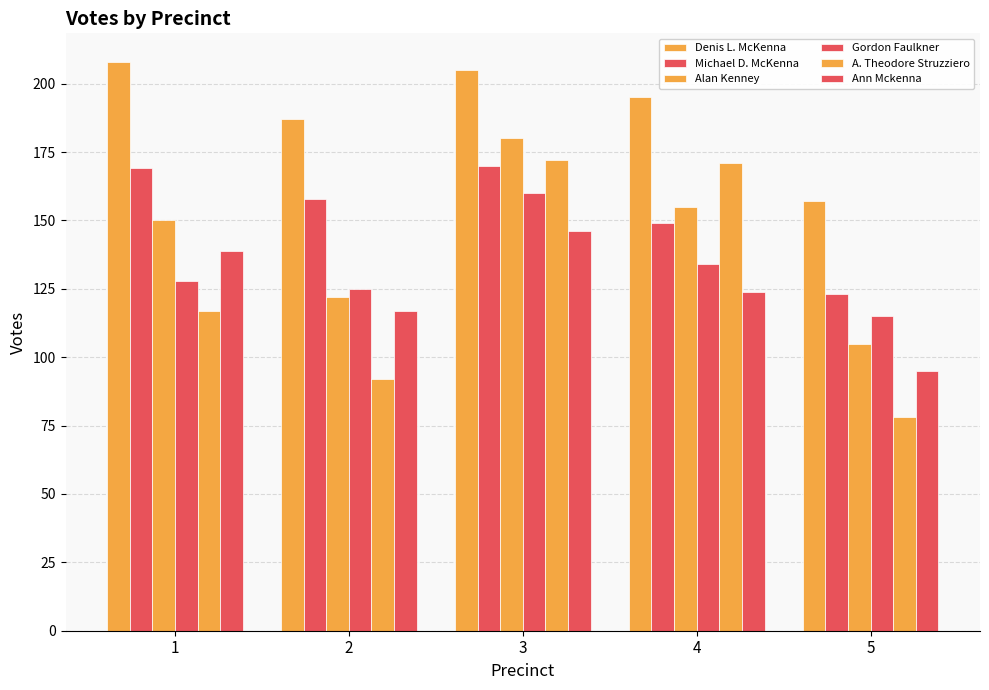

The Ann Mckenna series shows 139 at 1. True or false?

True